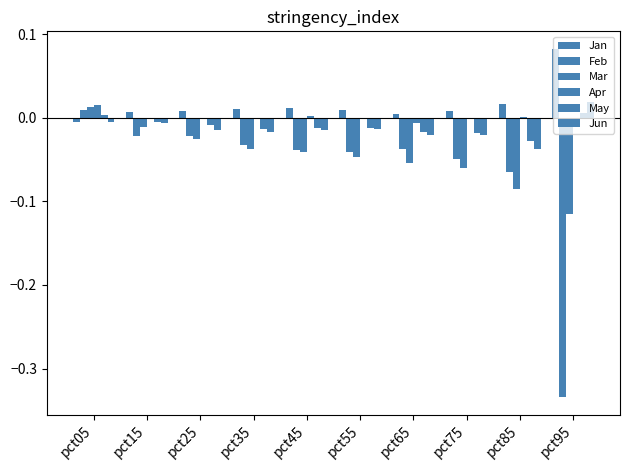

At which category is the sum across all series the highest?

pct05